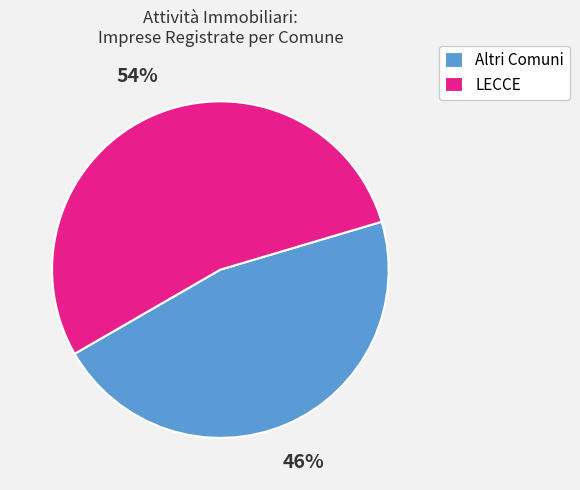

Rank the categories by value from lowest to highest.

Altri Comuni, LECCE